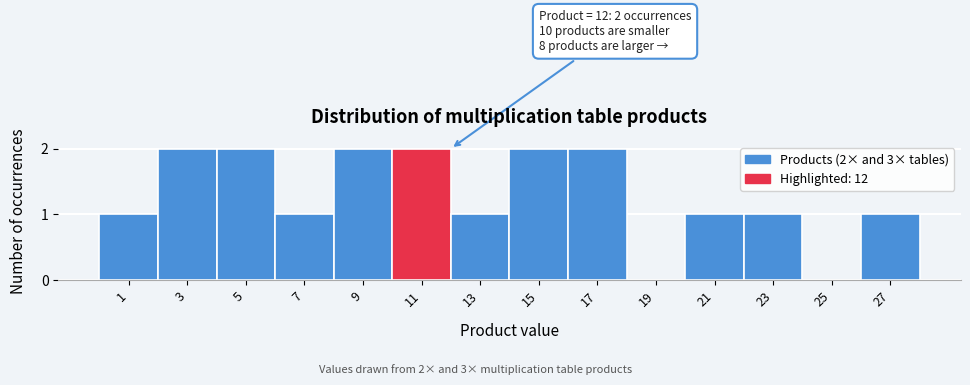

Reading left to right, what are all the values shown in this chart?

1=1	3=2	5=2	7=1	9=2	11=2	13=1	15=2	17=2	19=0	21=1	23=1	25=0	27=1